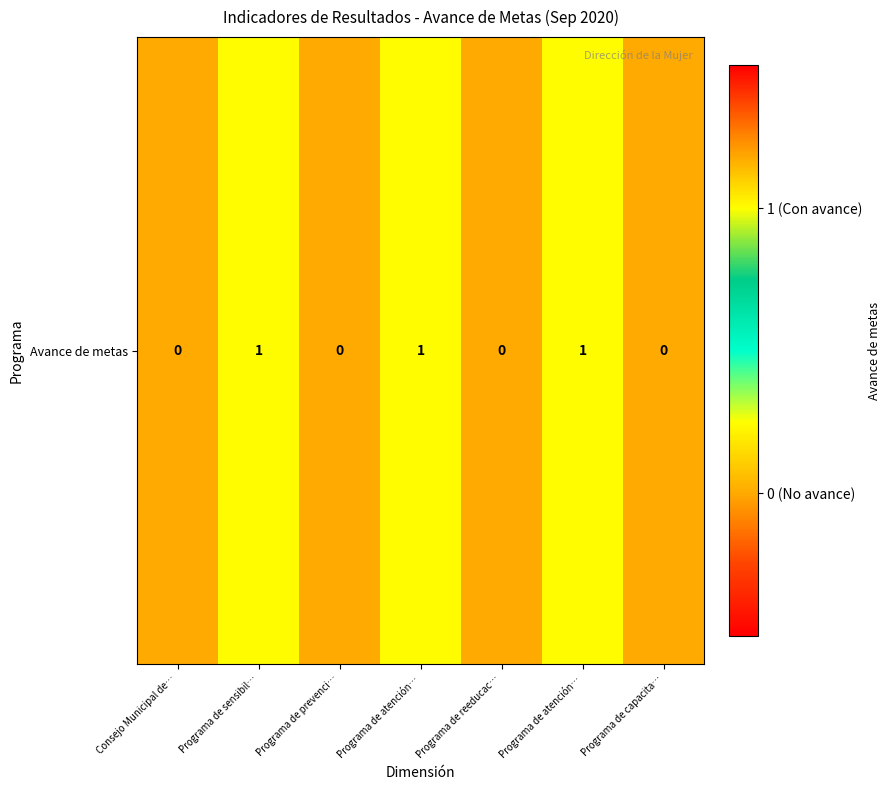

At which label is the value closest to 0?

Consejo Municipal de…